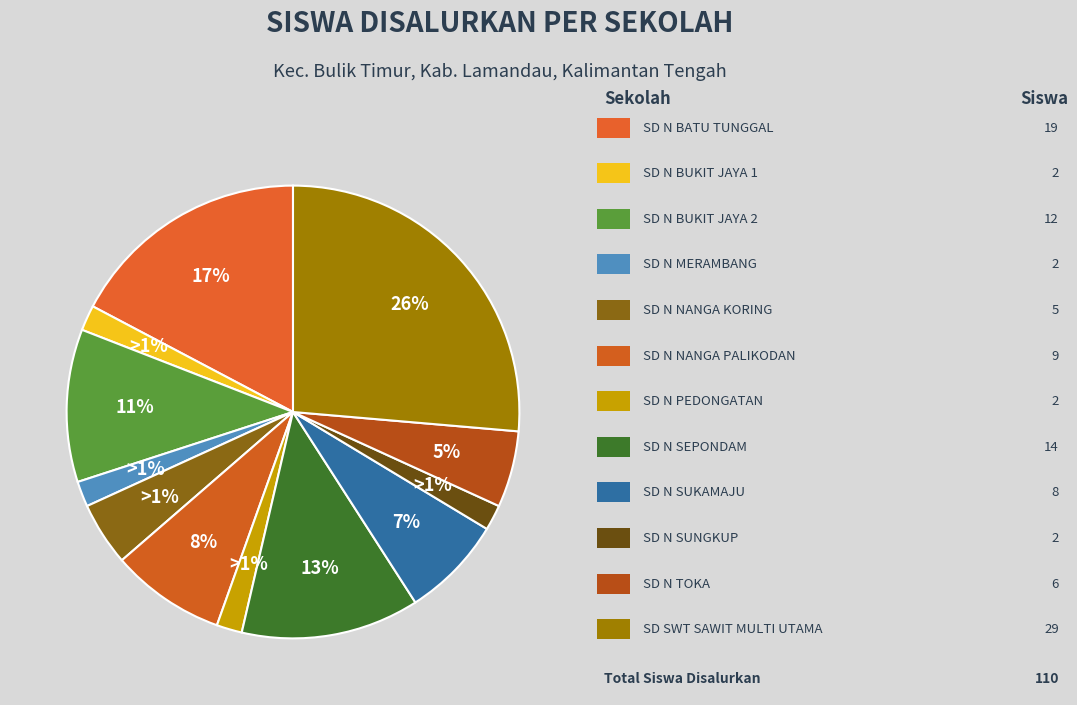

To the nearest percent, what percentage of the pie is SD NEGERI PEDONGATAN?

2%